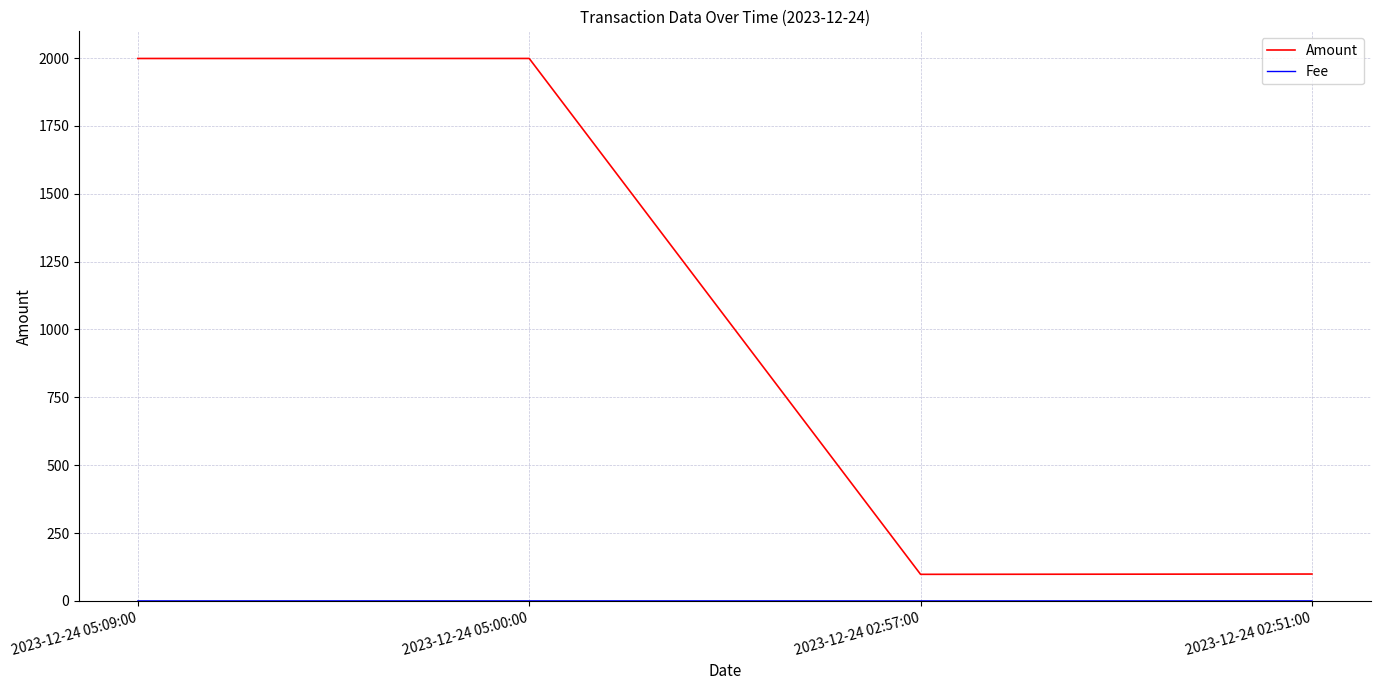

What is the greatest value displayed?

1998.5